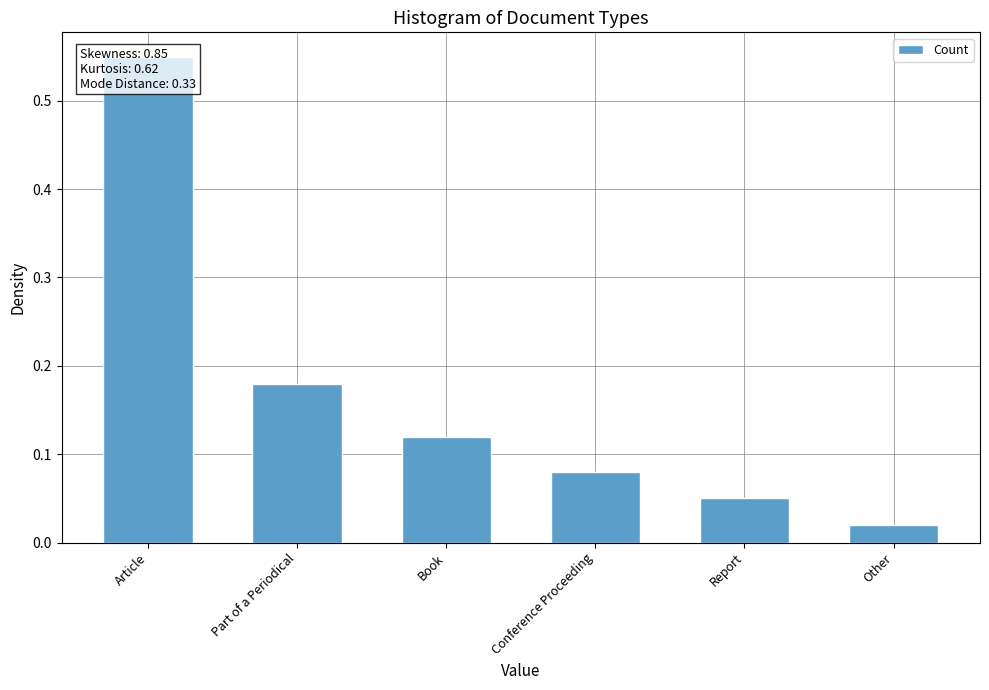

At which category does the chart reach its minimum across all series?

Other